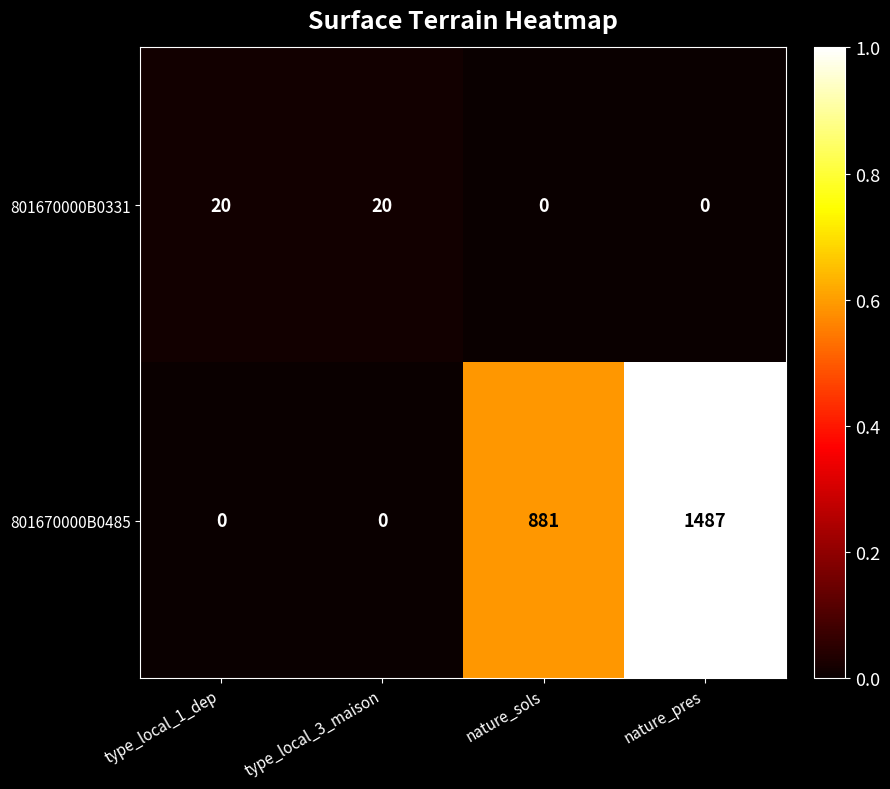

The 801670000B0485 series shows 816 at nature_pres. True or false?

False